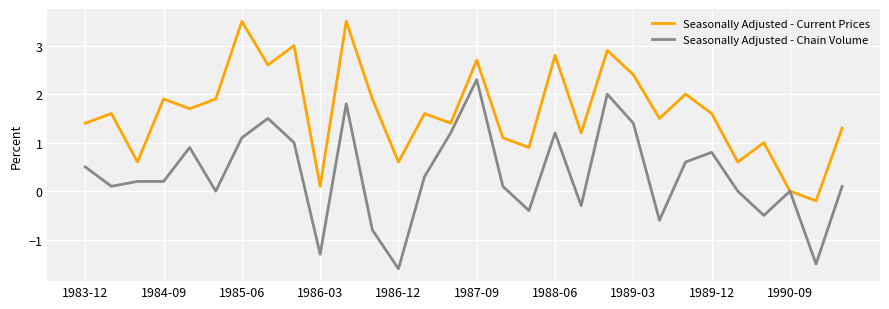

Which series has the largest total across all categories?

Seasonally Adjusted - Current Prices